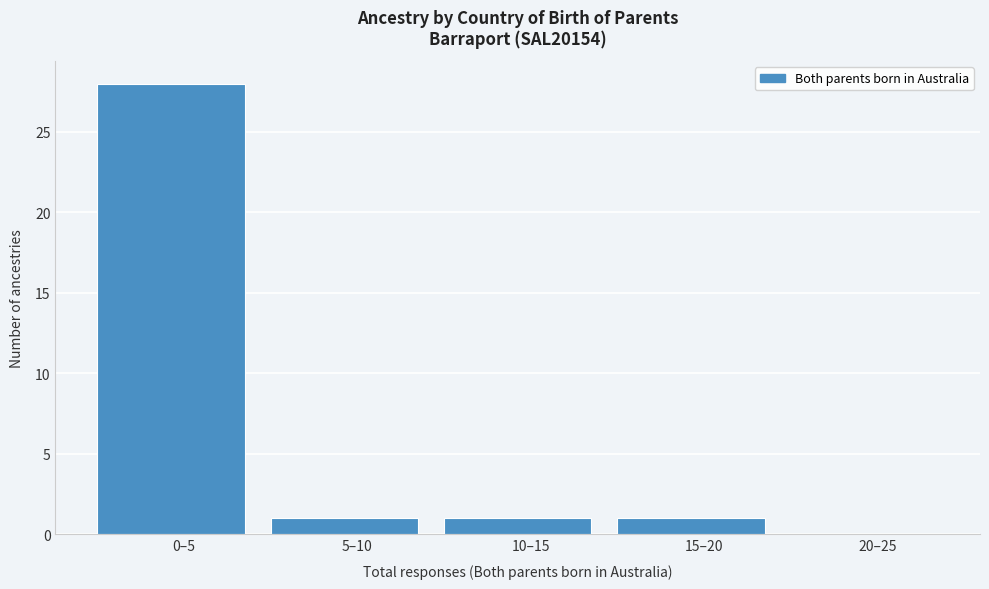

Reading right to left, list all the values displayed in this chart.

20–25=0	15–20=1	10–15=1	5–10=1	0–5=28